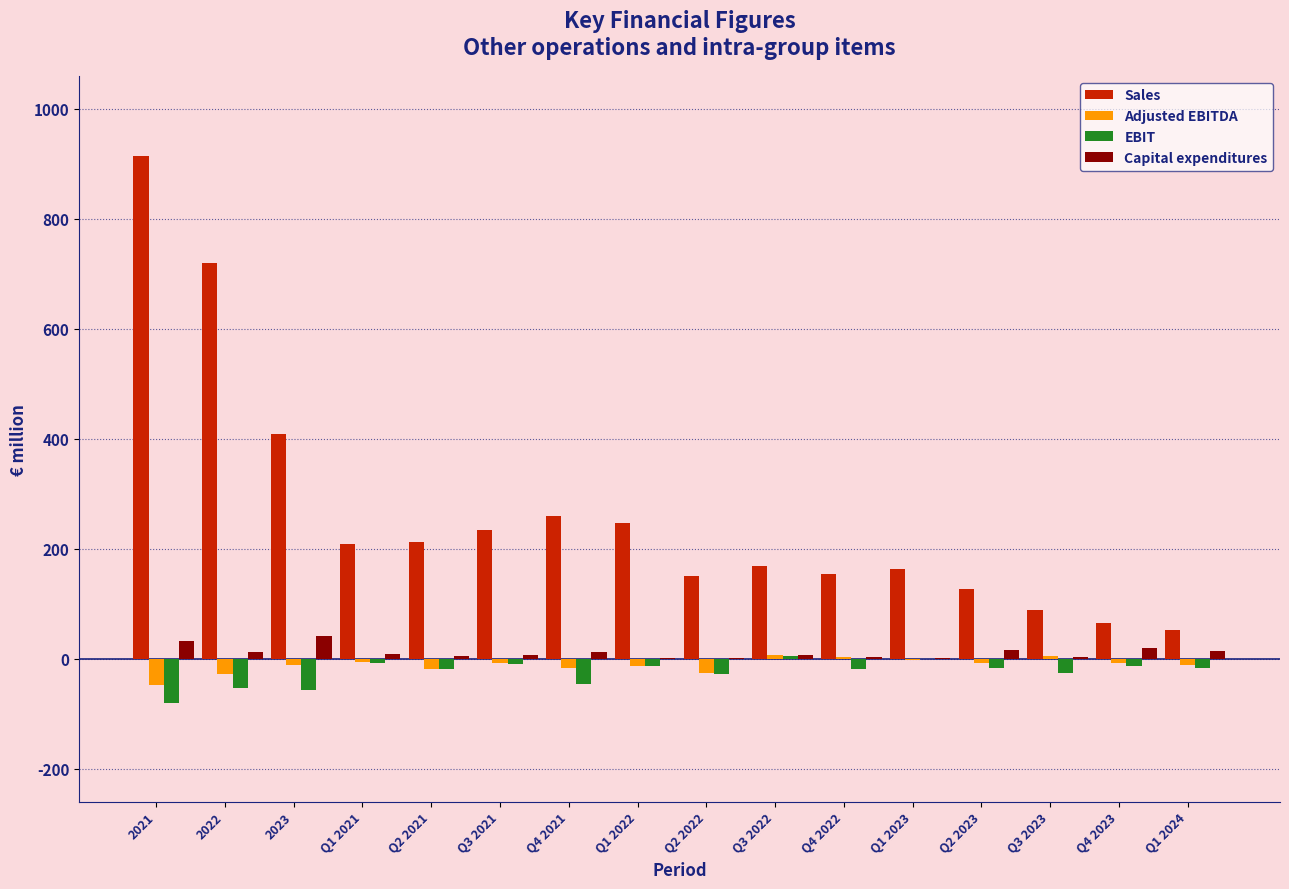

What is the greatest value displayed?

914